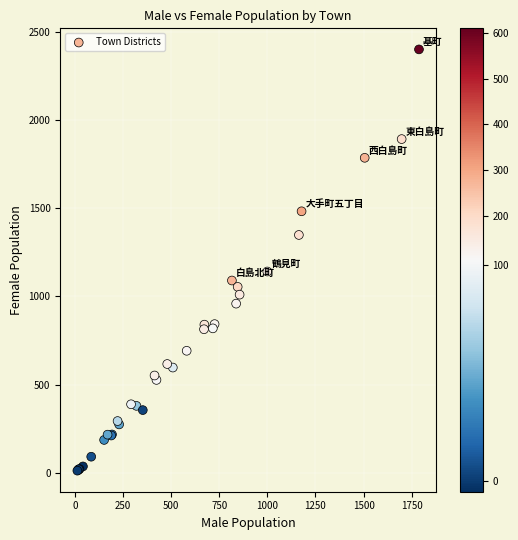

What Y value in the scatter plot is closest to 1206?

1141